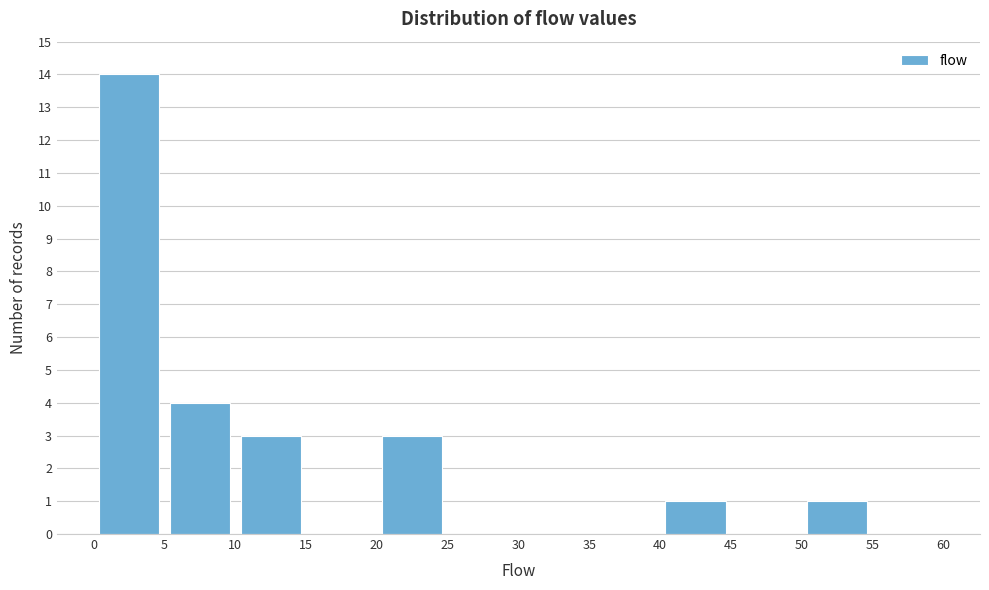

Reading left to right, transcribe this chart: for each bar, give the range it covers on the x-axis and its height. The values are not printed on the chart, so give them approximately, as read against the axis.

0 to 5: 14
5 to 10: 4
10 to 15: 3
15 to 20: 0
20 to 25: 3
25 to 30: 0
30 to 35: 0
35 to 40: 0
40 to 45: 1
45 to 50: 0
50 to 55: 1
55 to 60: 0